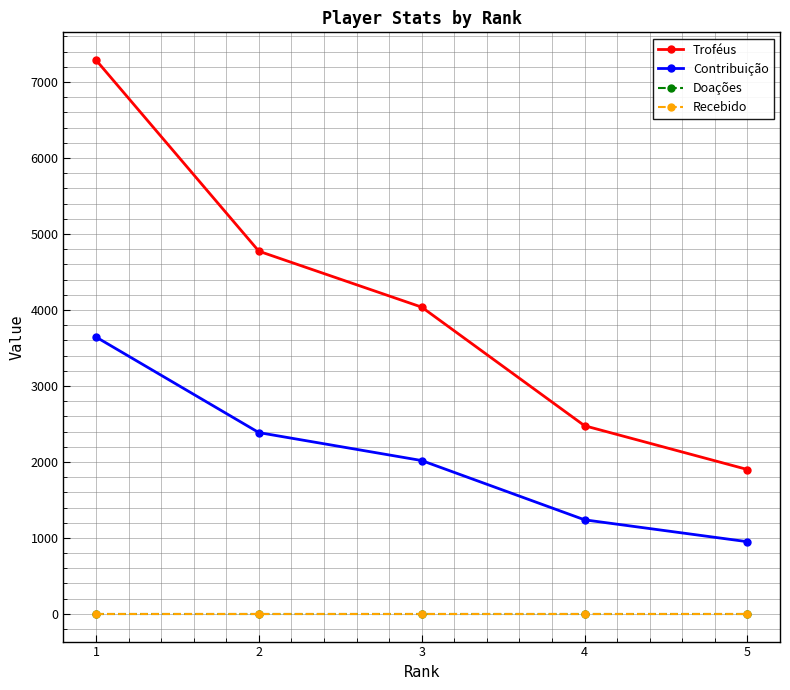

At which label does Doações reach its minimum?

1